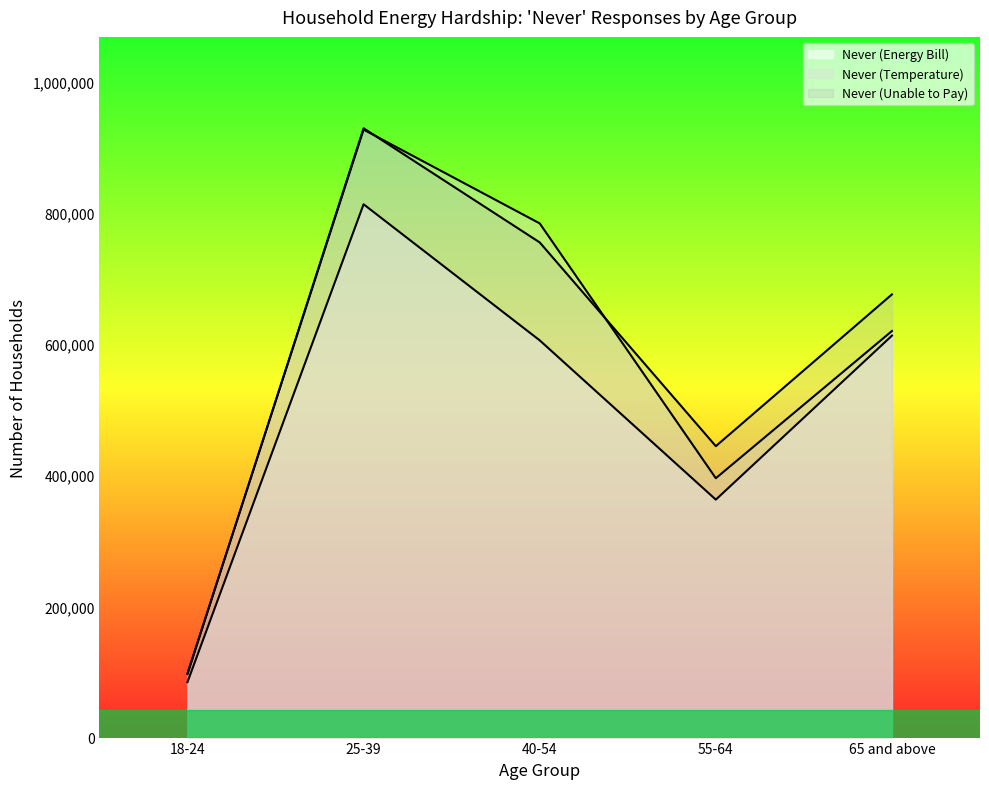

What is the label of the 3rd point from the left?

40-54